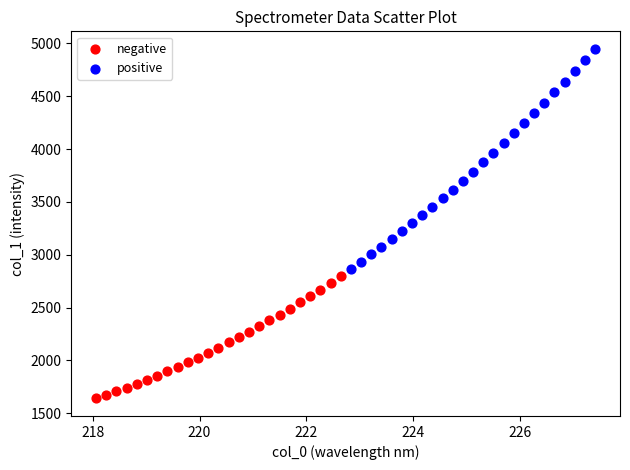

Which series has the widest spread of Y values?

positive